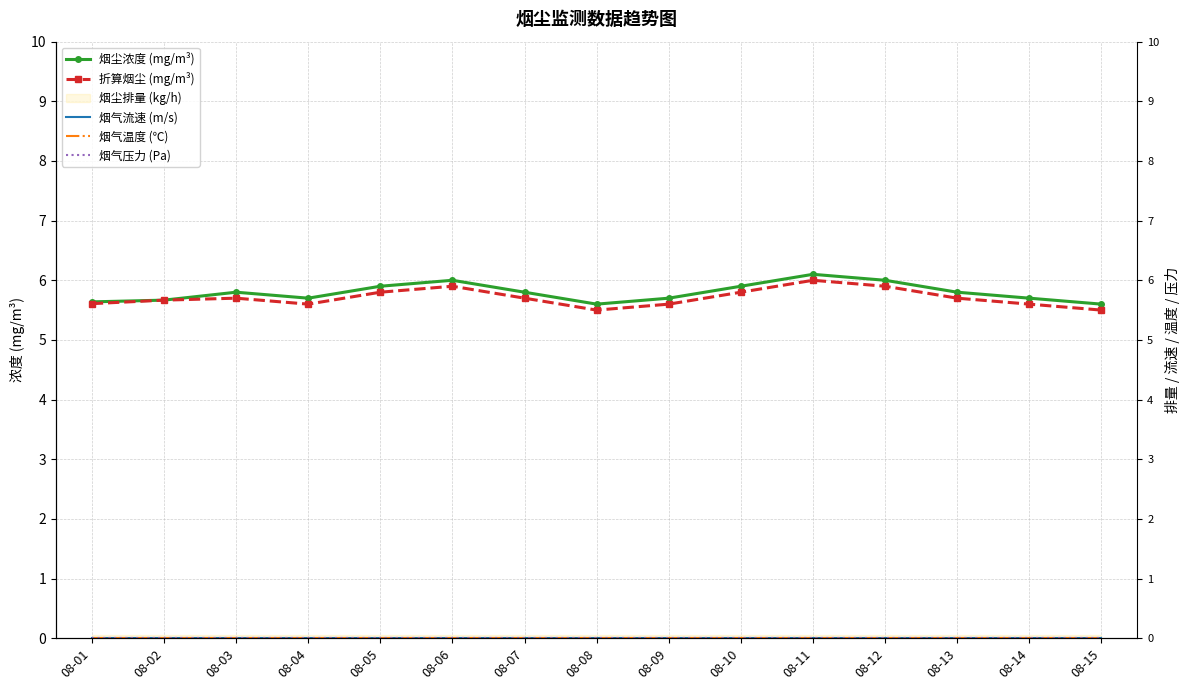

Which has a higher value, 08-15 or 08-01?

08-01